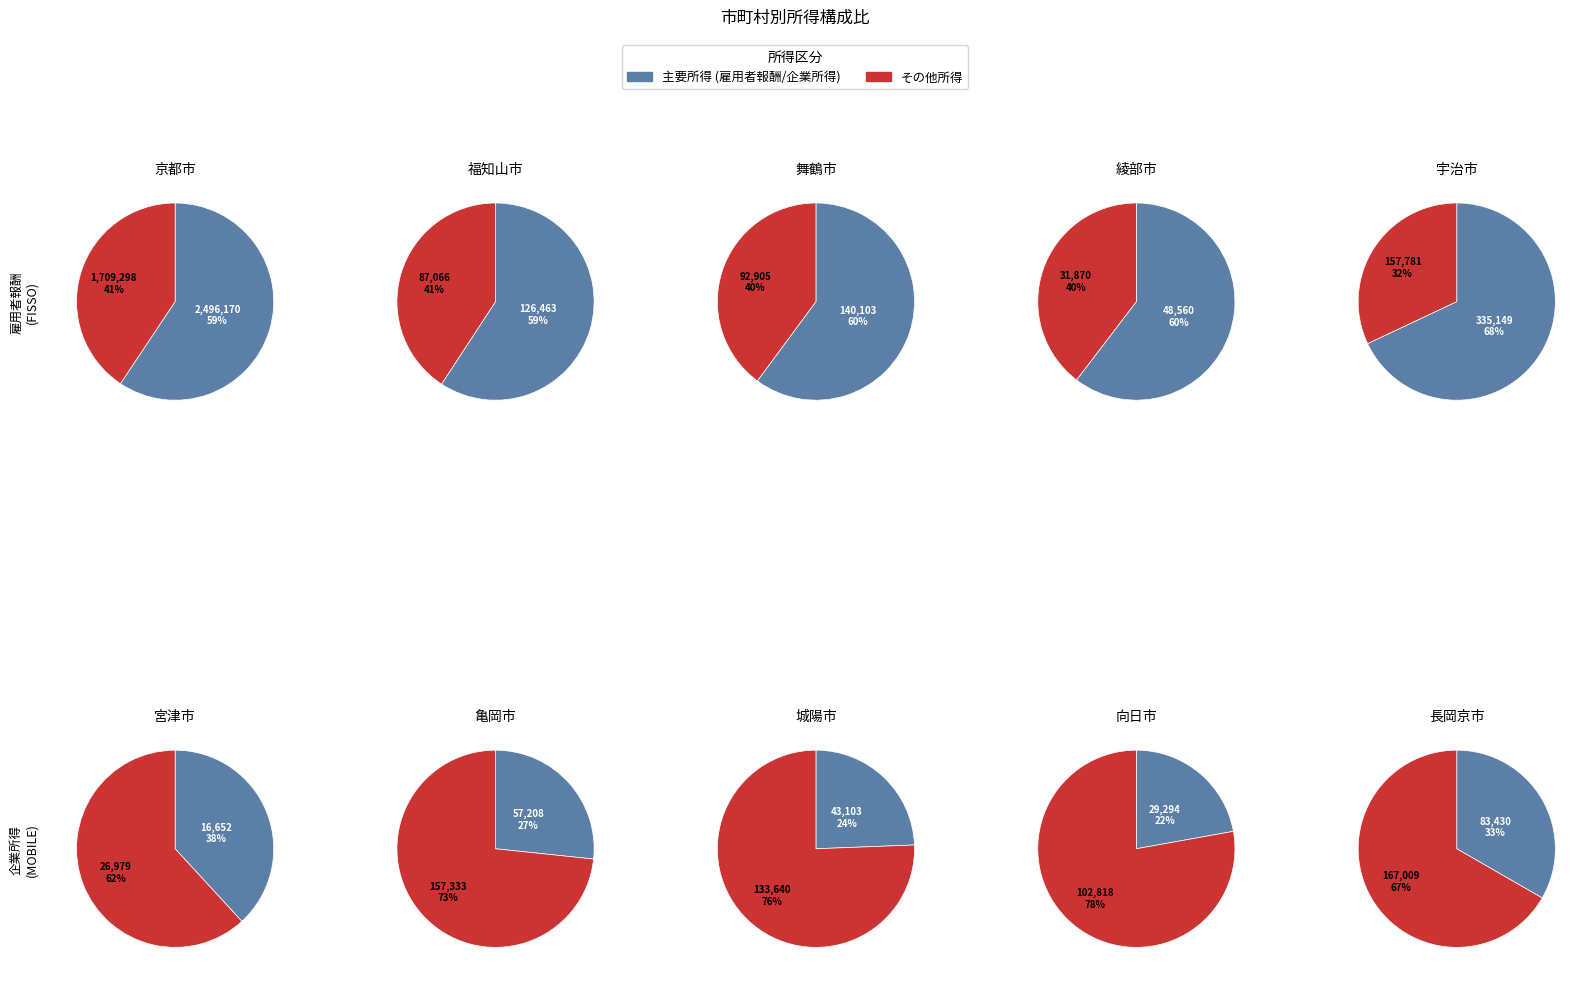

Is 宇治市 the majority of the pie?

No